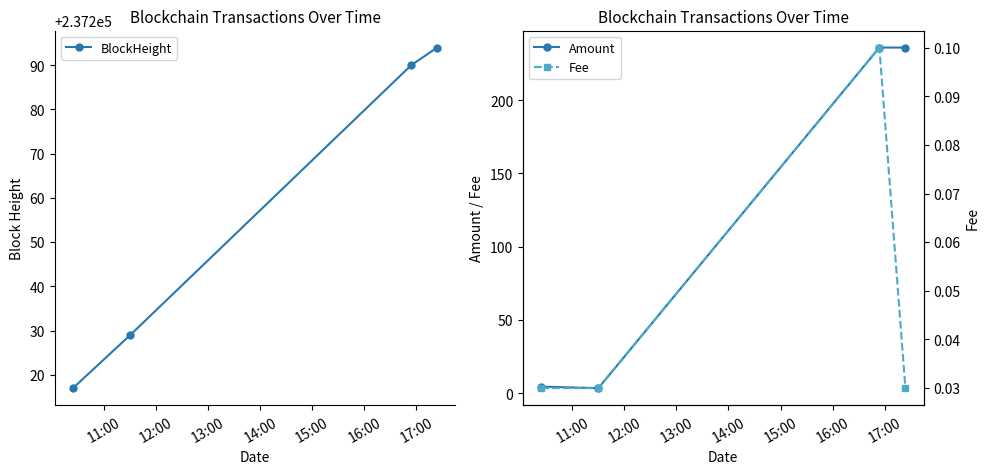

In Amount, how many points are higher than both neighbors (excluding endpoints)?

1